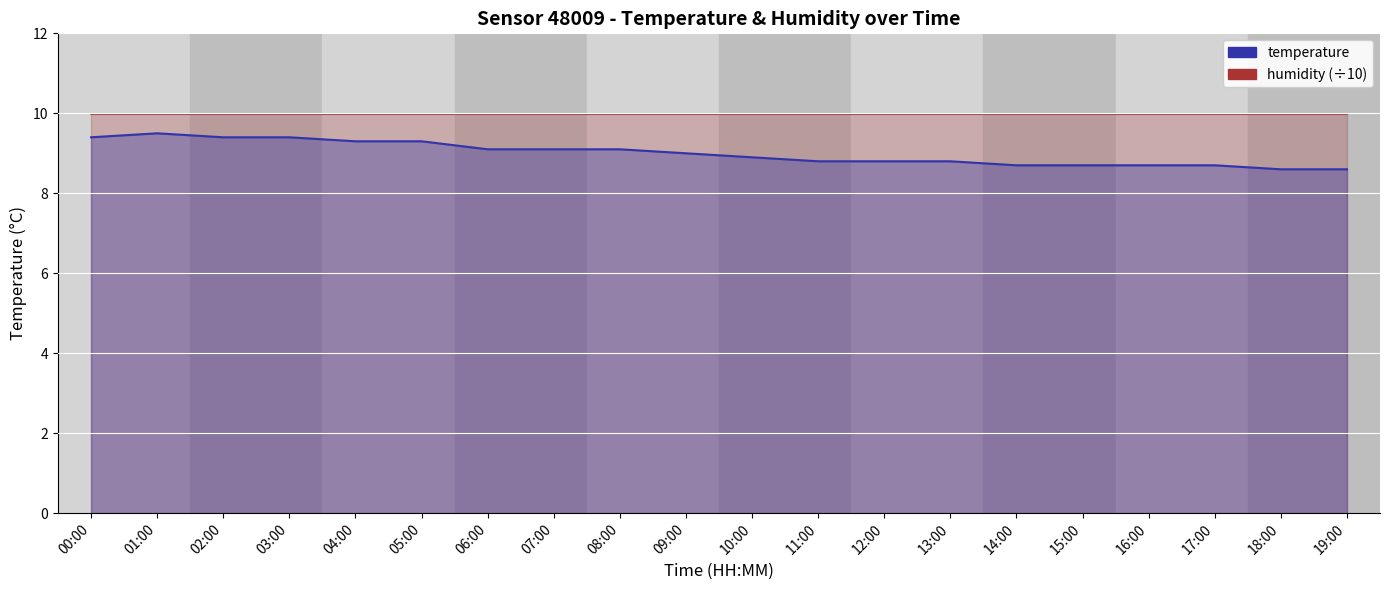

Reading right to left, what are all the values shown in this chart?

19:00=8.6	18:00=8.6	17:00=8.7	16:00=8.7	15:00=8.7	14:00=8.7	13:00=8.8	12:00=8.8	11:00=8.8	10:00=8.9	09:00=9.0	08:00=9.1	07:00=9.1	06:00=9.1	05:00=9.3	04:00=9.3	03:00=9.4	02:00=9.4	01:00=9.5	00:00=9.4